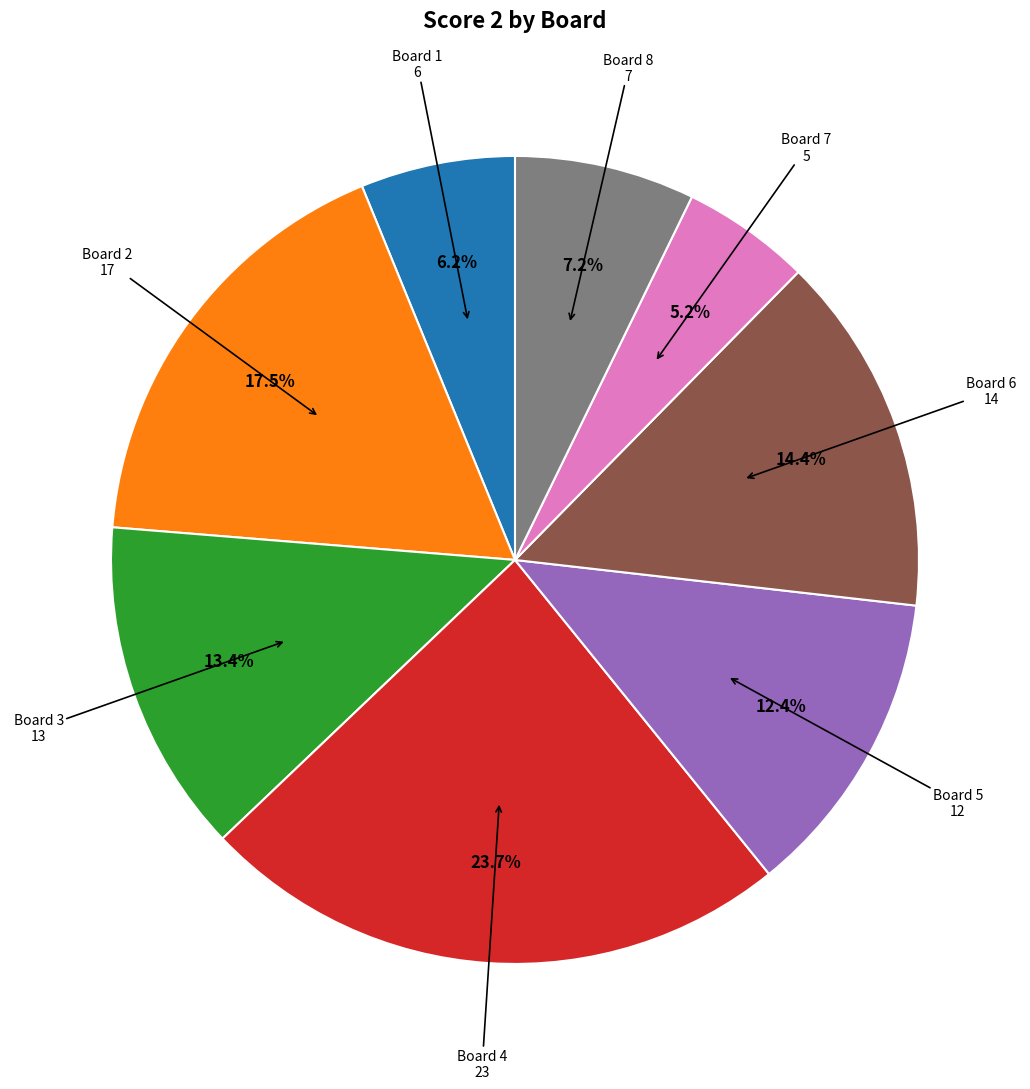

Is there a majority slice in this chart?

No